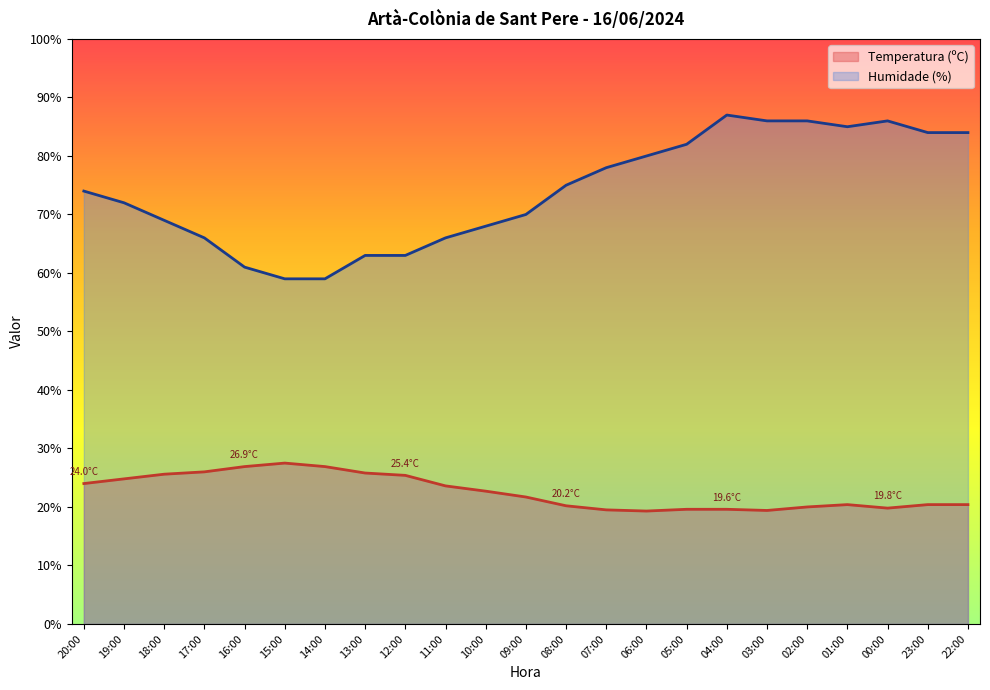

Is it true that Temperatura (ºC) equals 9.5 at 15:00?

False